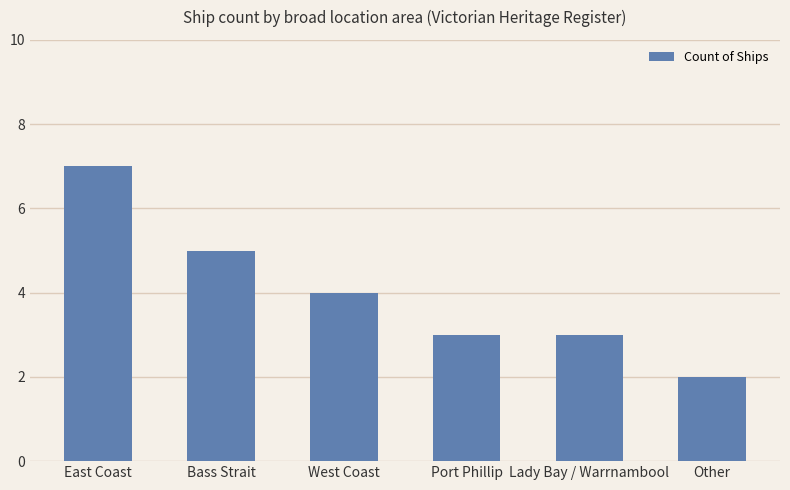

What is the ratio of the value at Bass Strait to the value at Port Phillip?

1.7